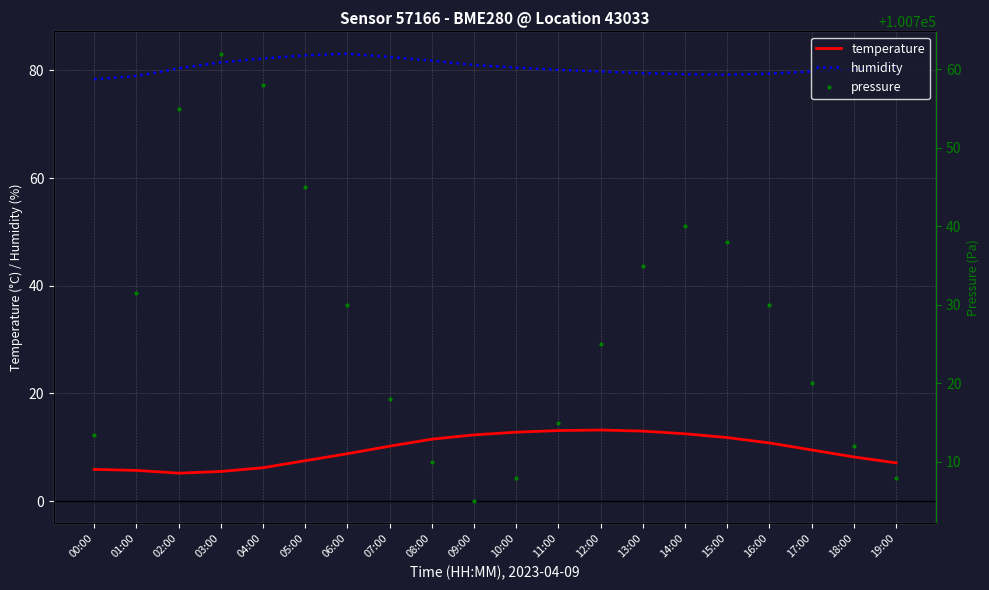

What is the difference between the maximum and second lowest values in the humidity series?

4.1